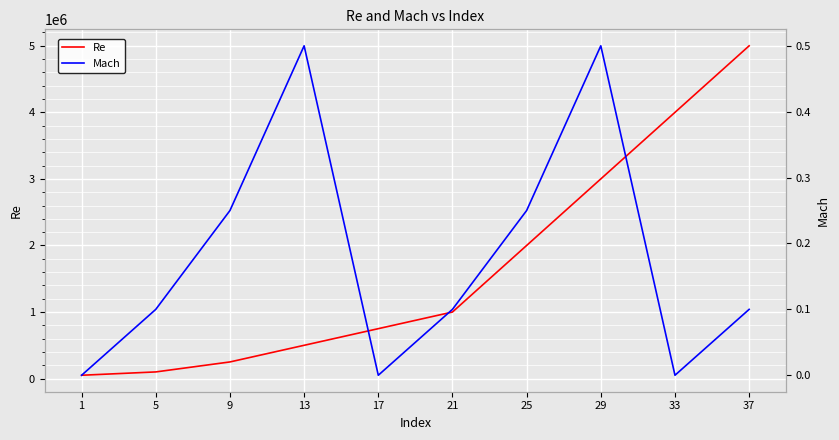

True or false: Mach and Re intersect in this chart.

False